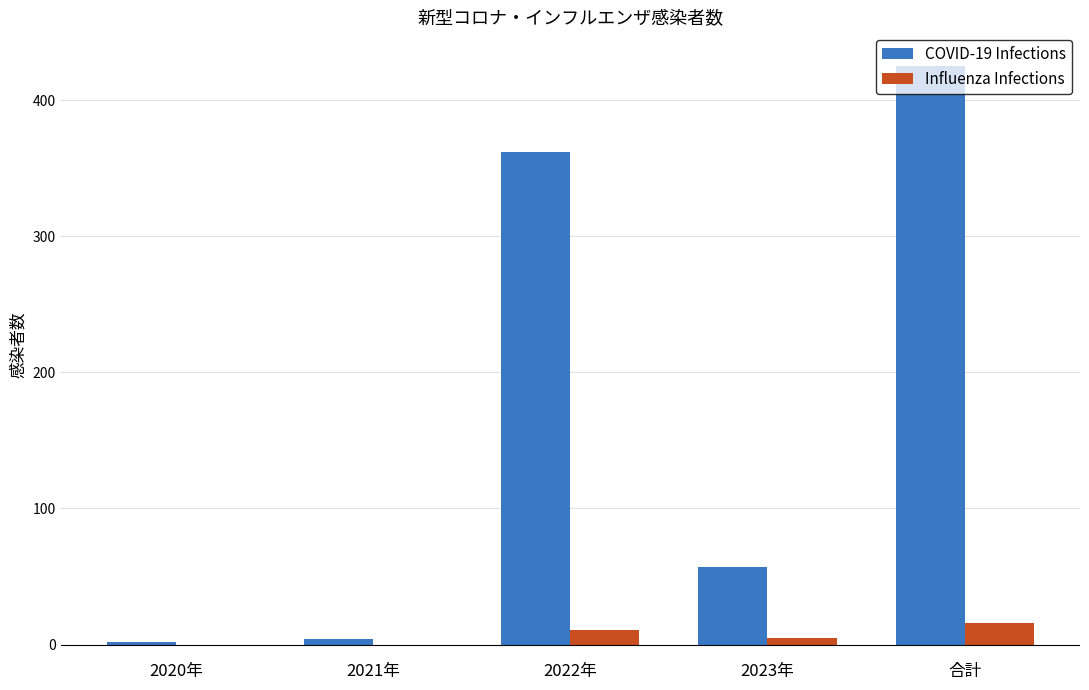

Count the number of categories in the chart.

5